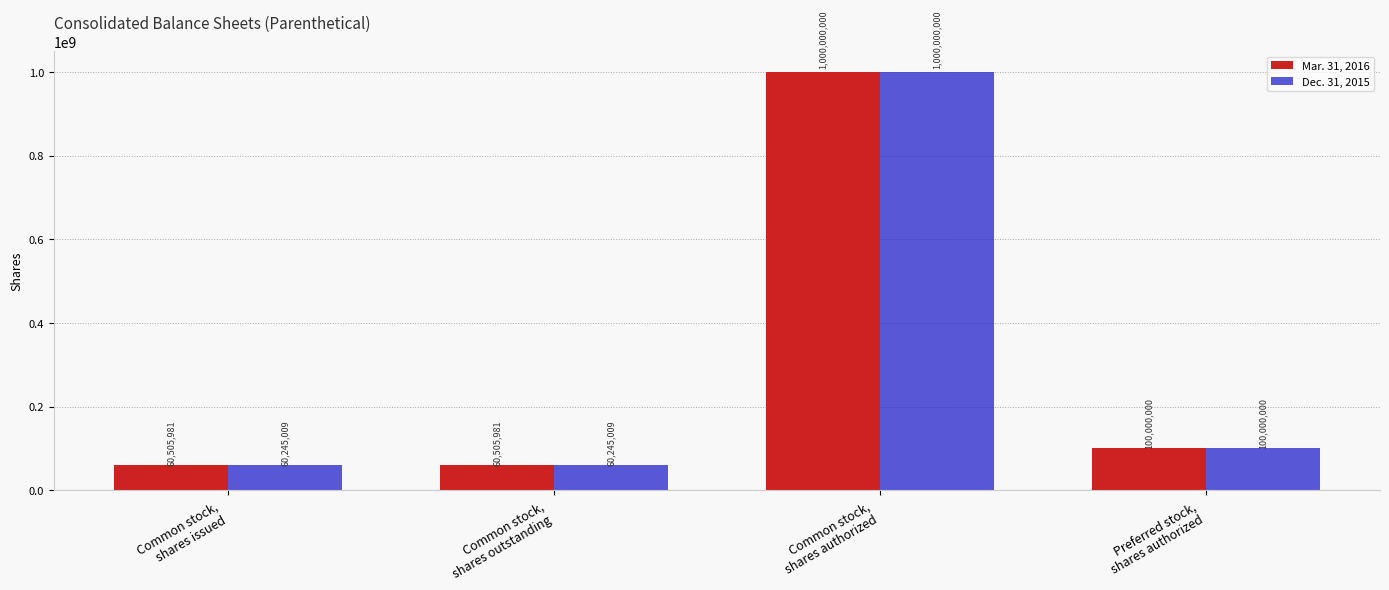

The value of Dec. 31, 2015 at Preferred stock,
shares authorized is 100000000. True or false?

True